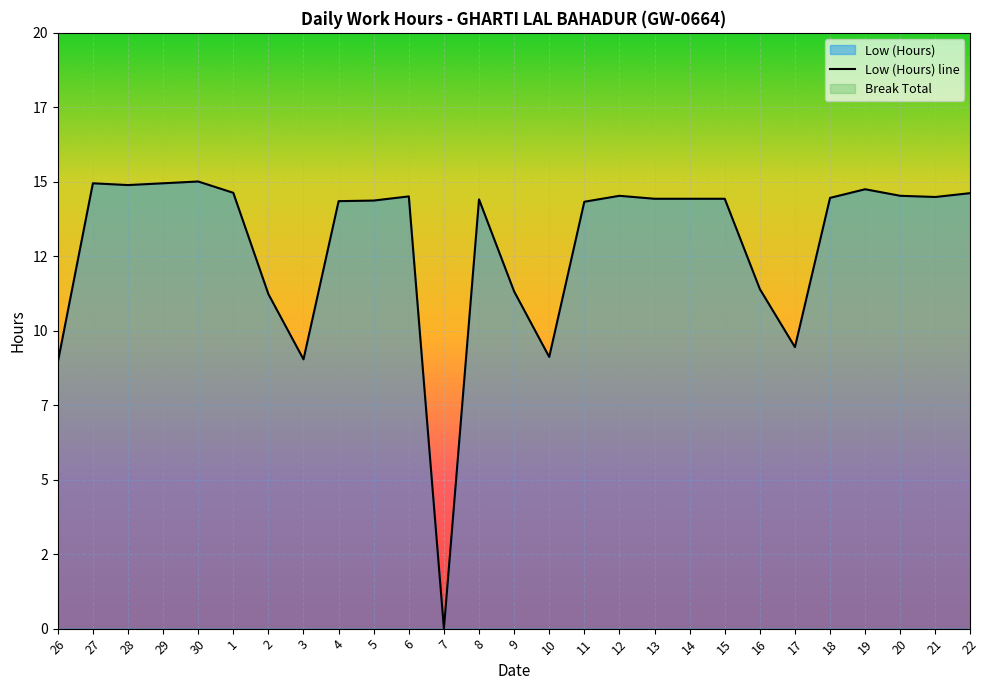

What value does the data have at 18?

14.5